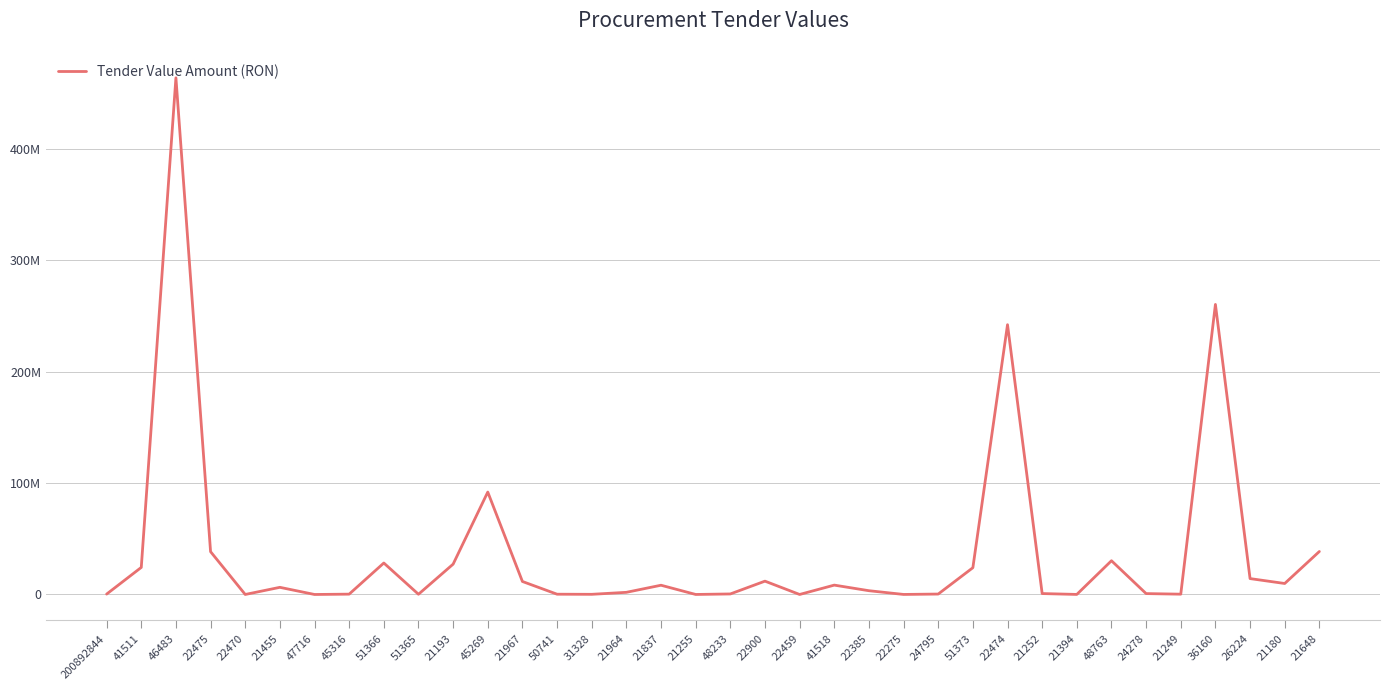

The value at 22900 is 6078454.7. True or false?

False